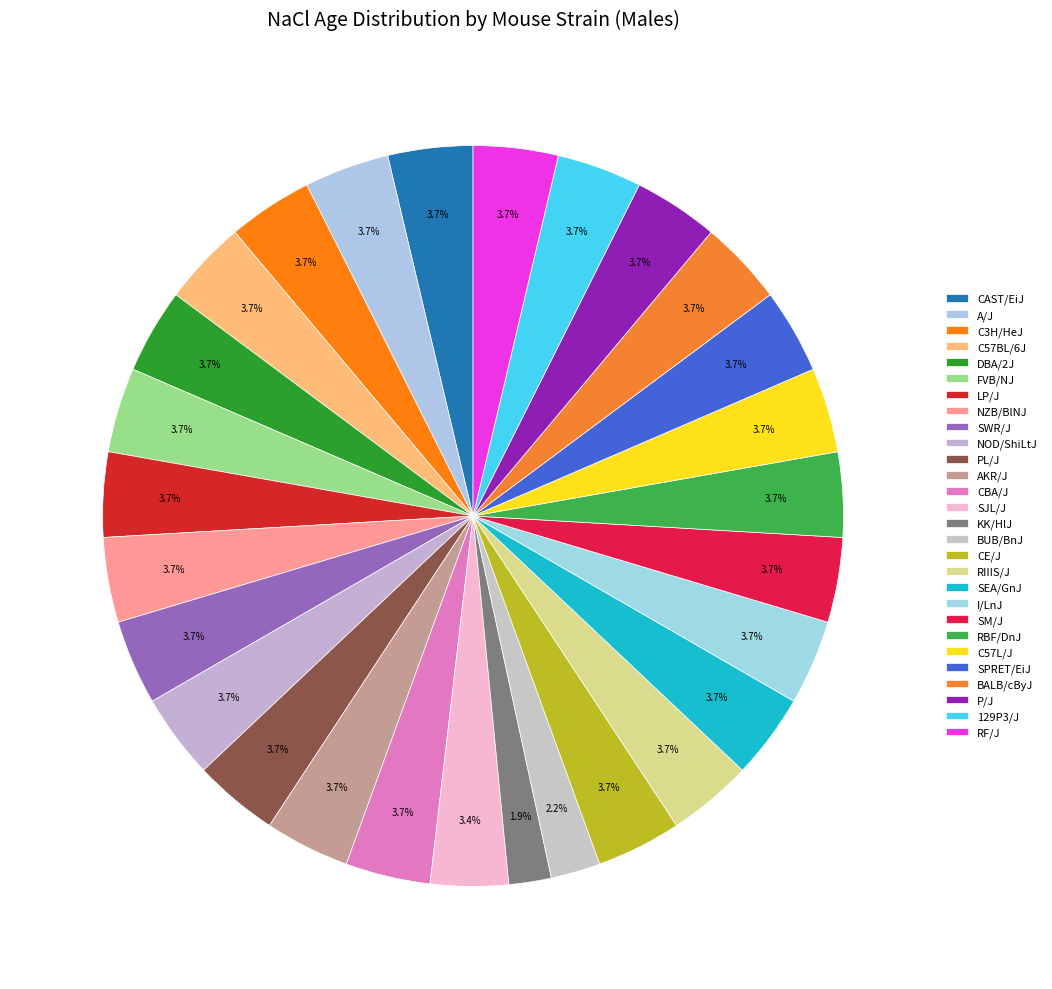

Is there any slice that represents more than half of the pie?

No